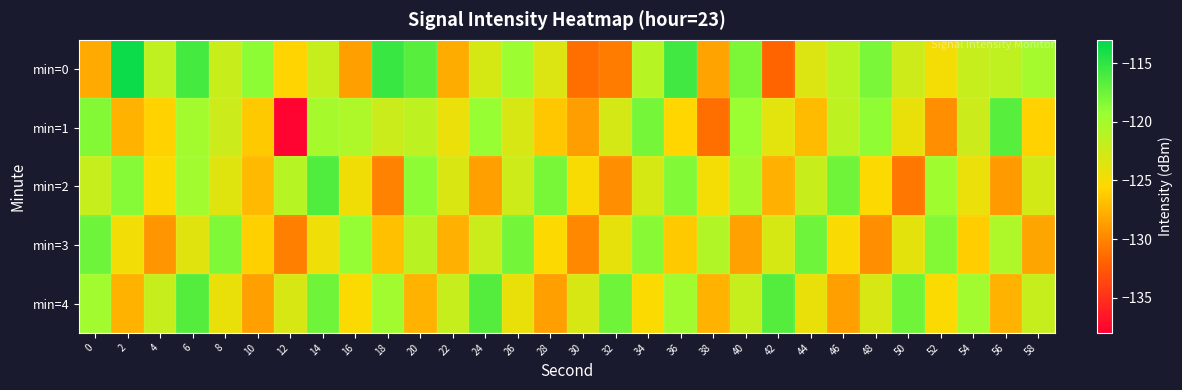

Which series has the largest total across all categories?

min=0